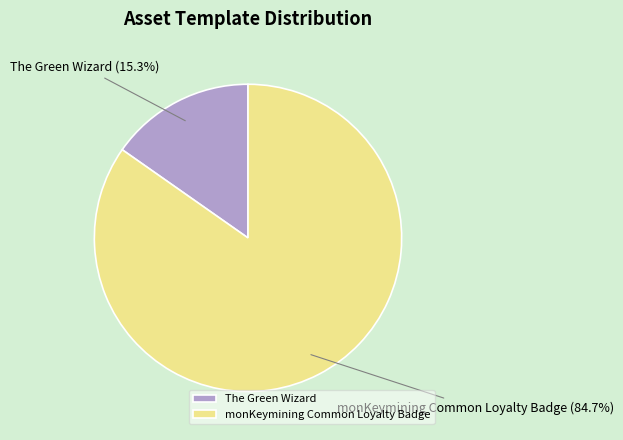

Is there a majority slice in this chart?

Yes